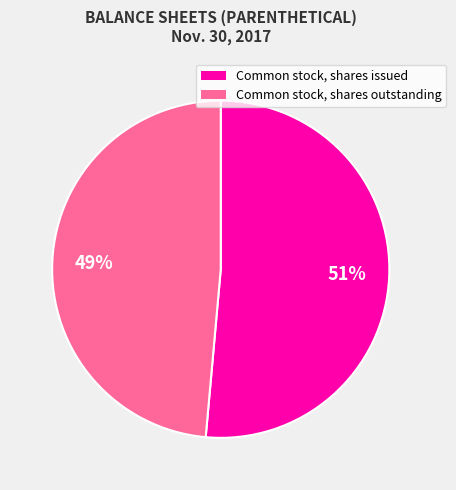

Is the sum of Common stock, shares issued and Common stock, shares outstanding greater than half?

Yes